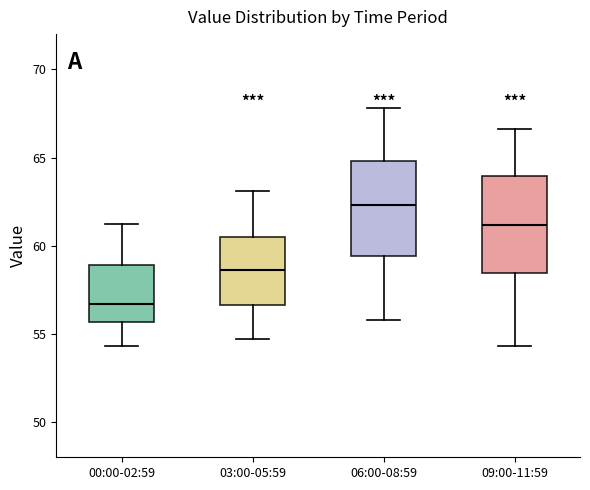

Which box's median line is the highest?

06:00-08:59